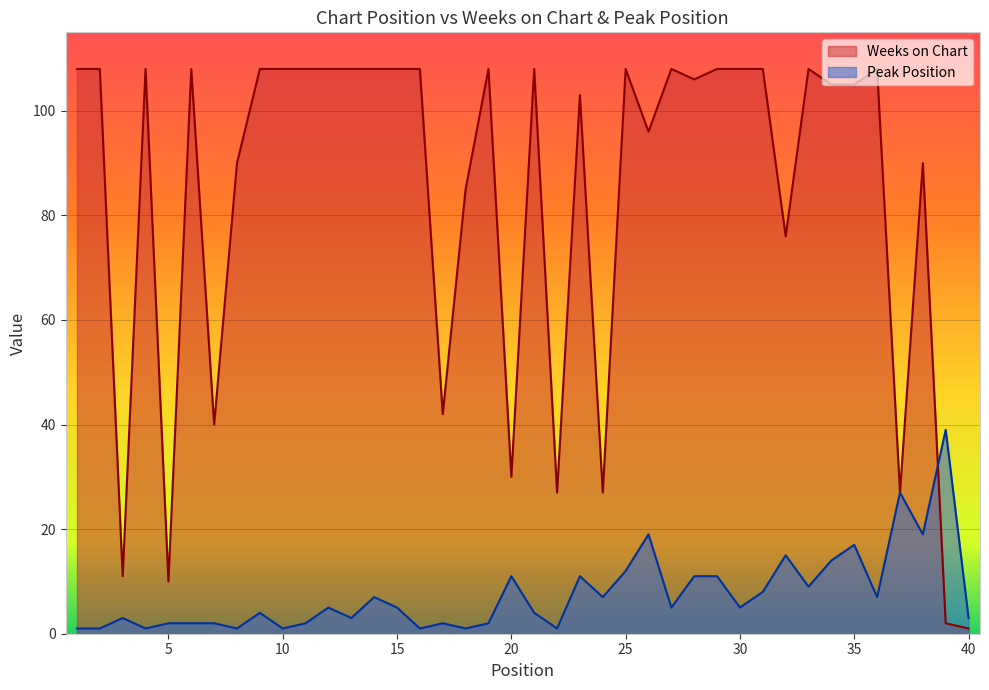

List the labels in order of Peak Position value, smallest first.

1, 2, 4, 8, 10, 16, 18, 22, 5, 6, 7, 11, 17, 19, 3, 13, 40, 9, 21, 12, 15, 27, 30, 14, 24, 36, 31, 33, 20, 23, 28, 29, 25, 34, 32, 35, 26, 38, 37, 39